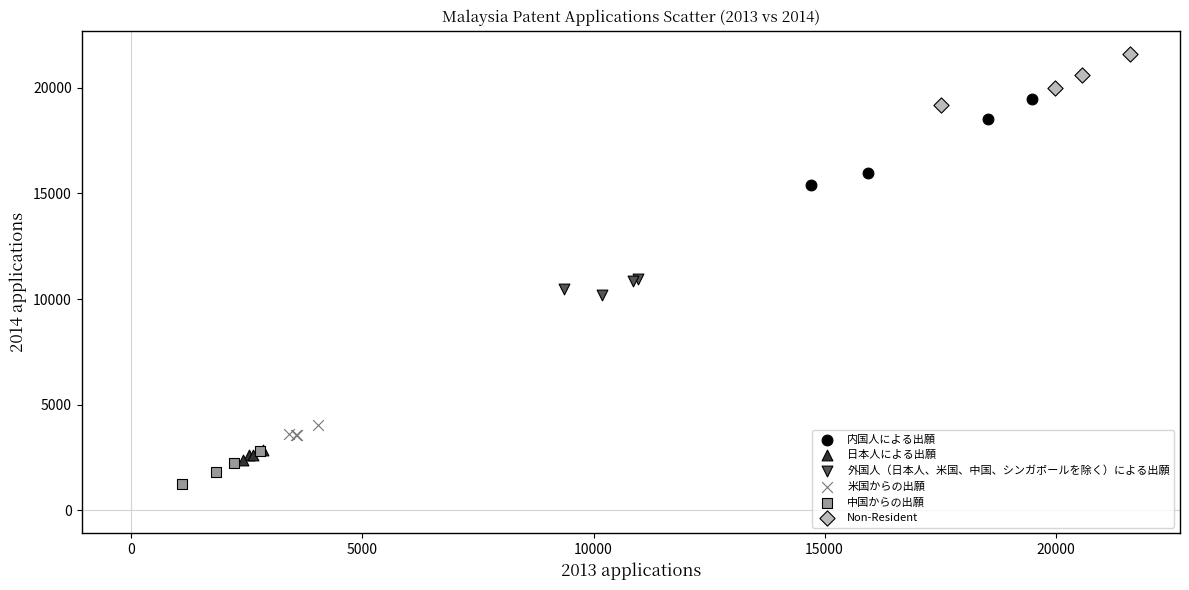

Which series reaches the maximum Y coordinate?

Non-Resident